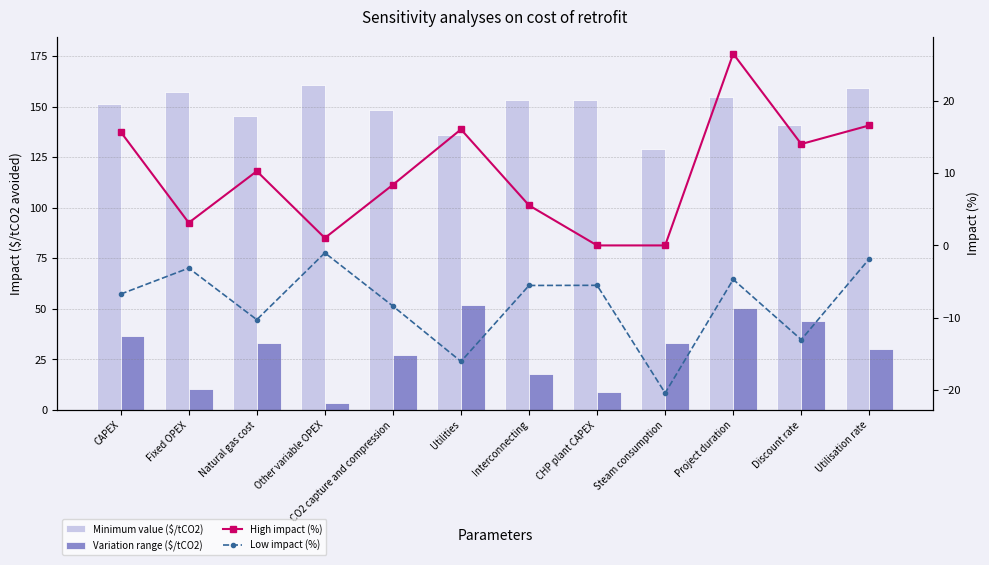

Does the chart contain any negative values?

Yes